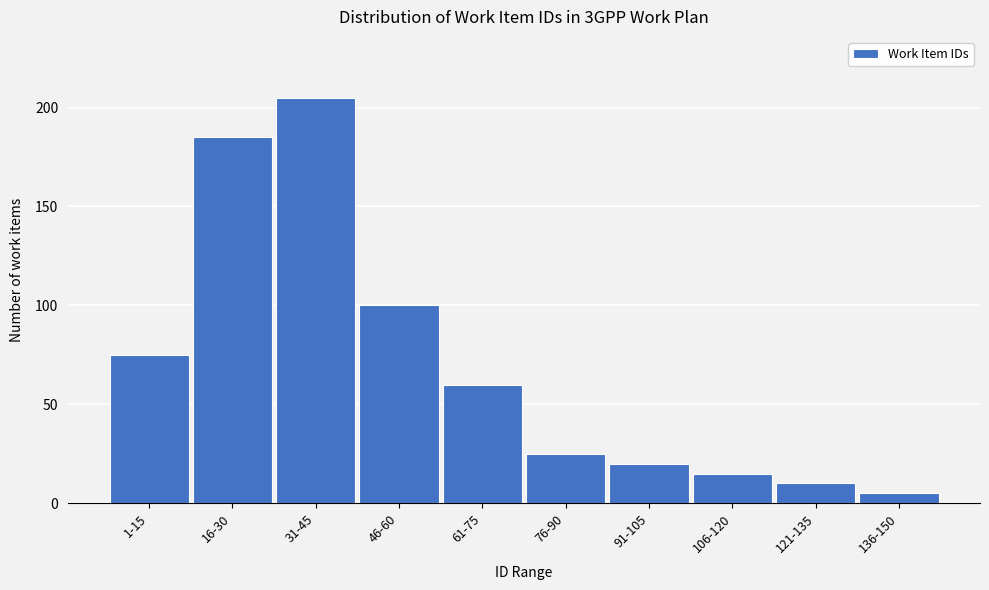

Reading left to right, extract all data points from this chart.

75	185	205	100	60	25	20	15	10	5